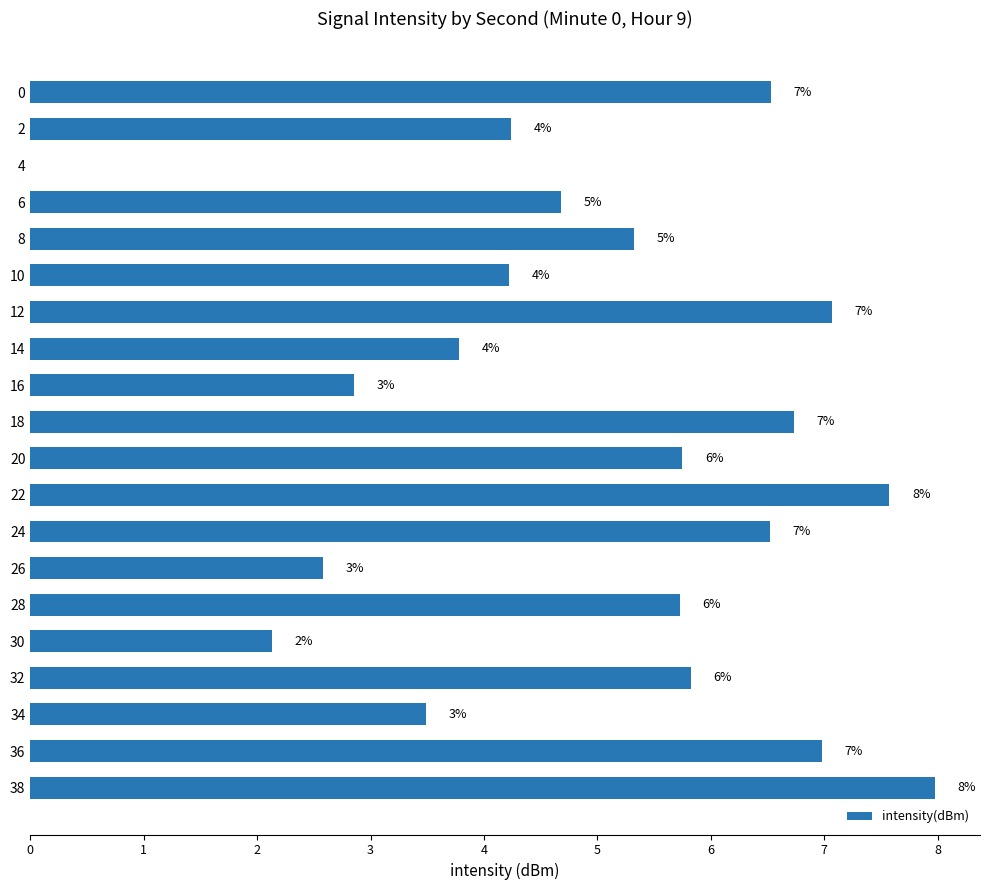

Are the bars horizontal?

Yes